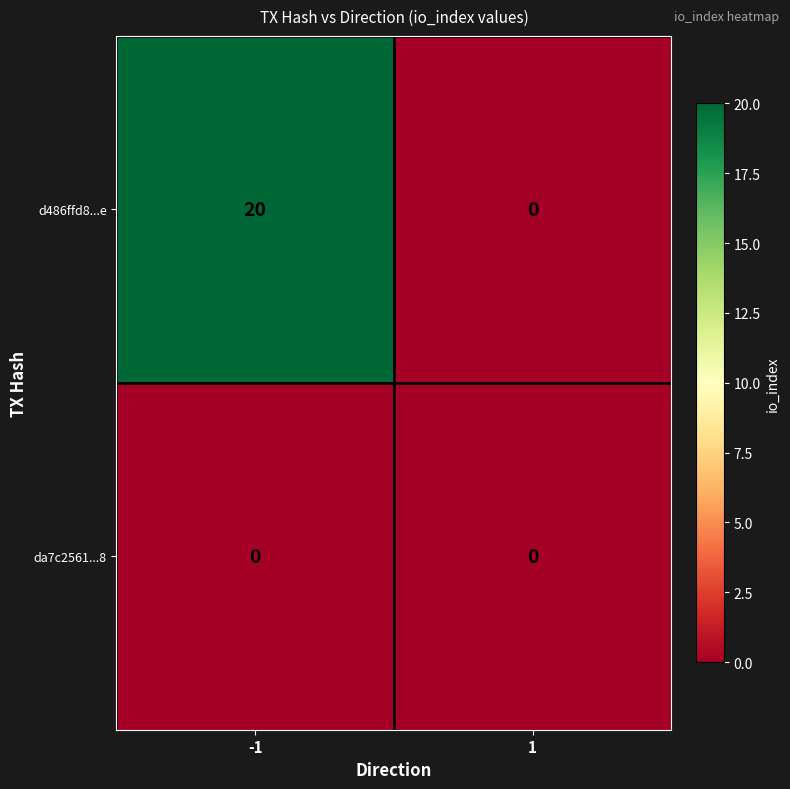

What is the highest value of the d486ffd8...e series?

20